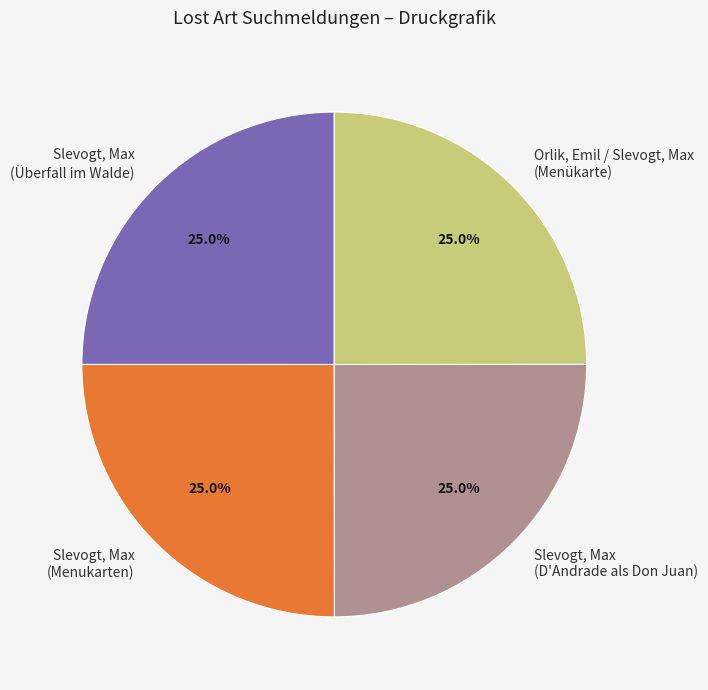

How many segments does this pie chart have?

4